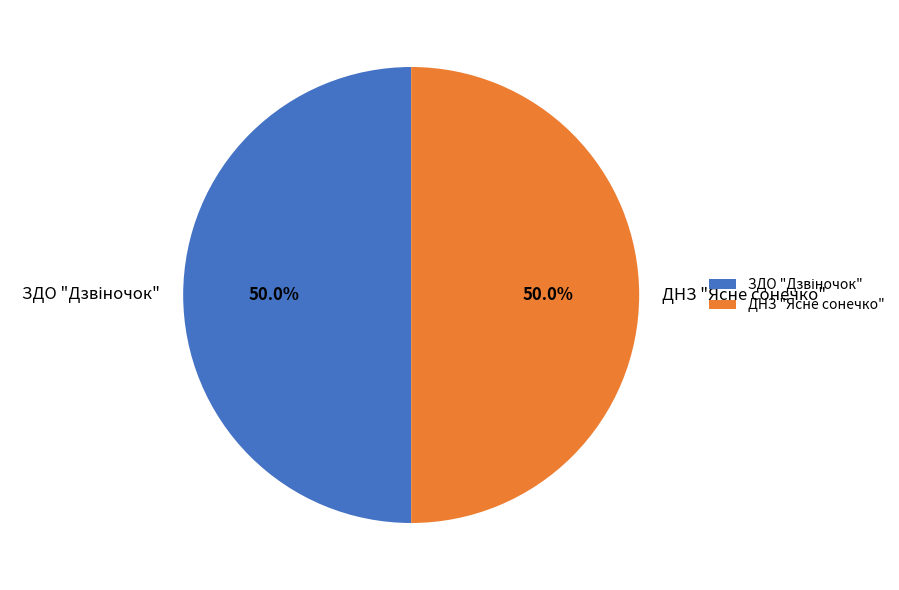

What portion of the pie excludes ДНЗ "Ясне сонечко"?

50.0%